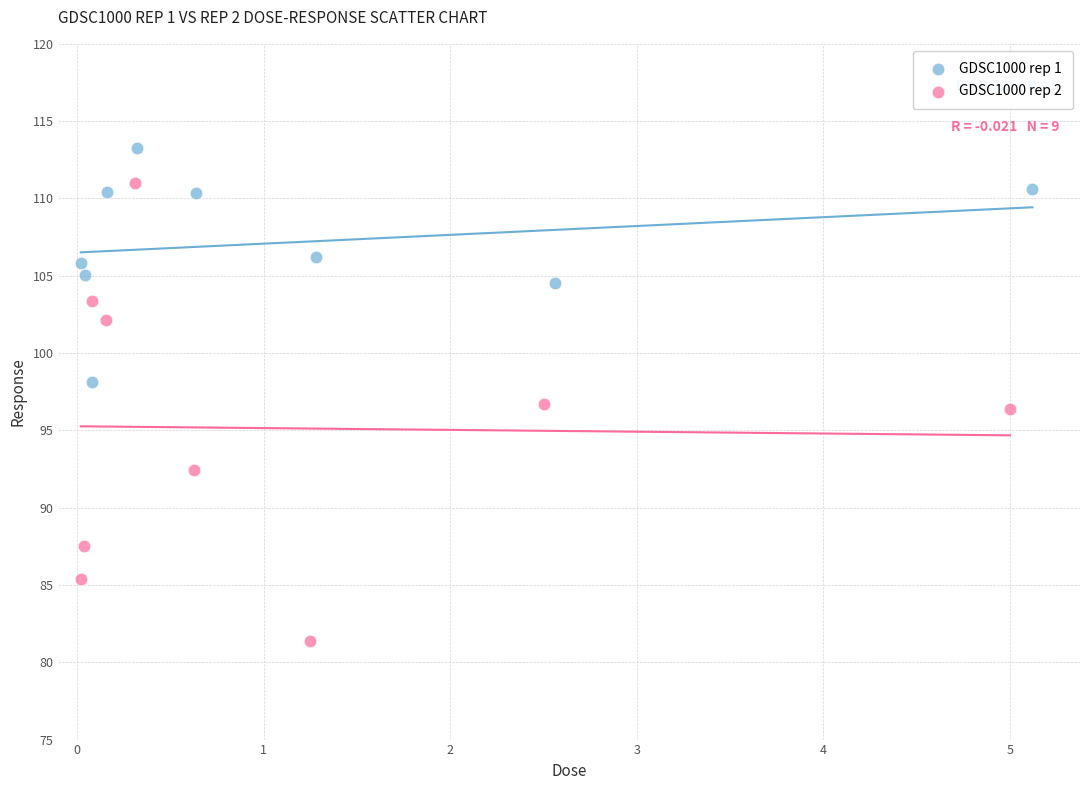

What are all the series names shown in the legend?

GDSC1000 rep 1, GDSC1000 rep 2